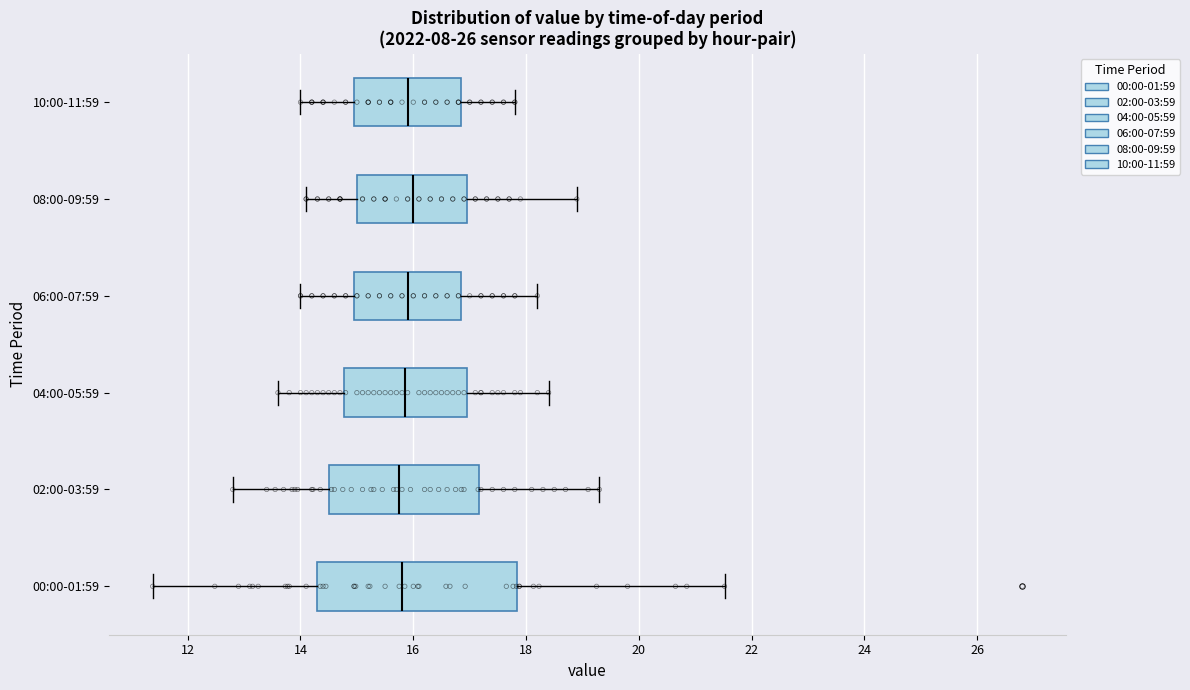

Comparing the boxes themselves (not the whiskers), which one is the widest?

00:00-01:59